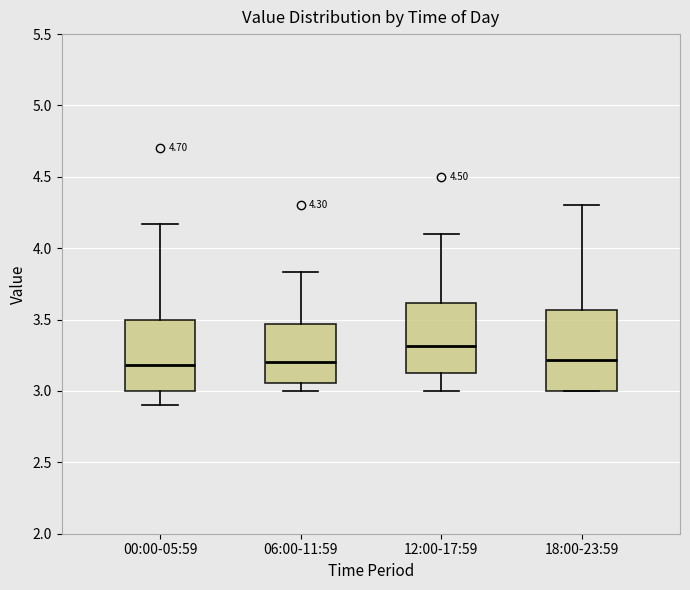

Comparing the boxes themselves (not the whiskers), which one is the tallest?

18:00-23:59